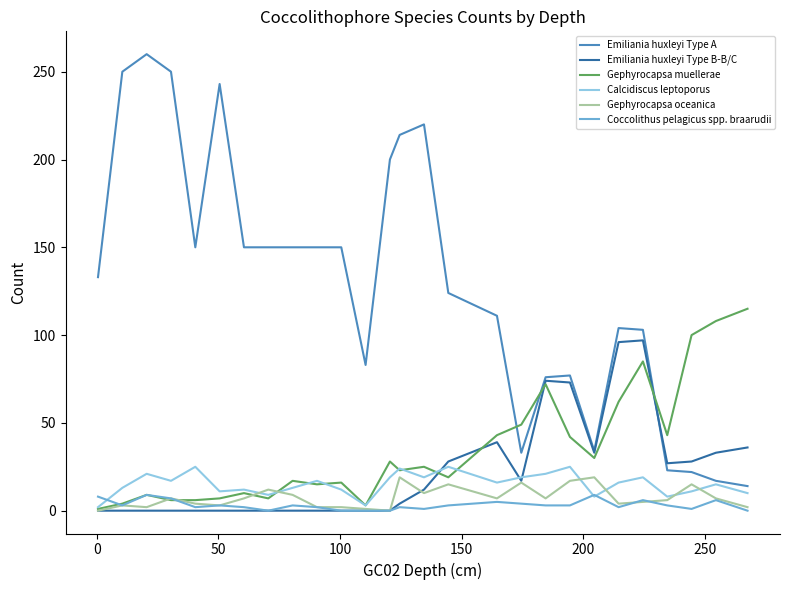

Which series has the widest spread of values?

Emiliania huxleyi Type A